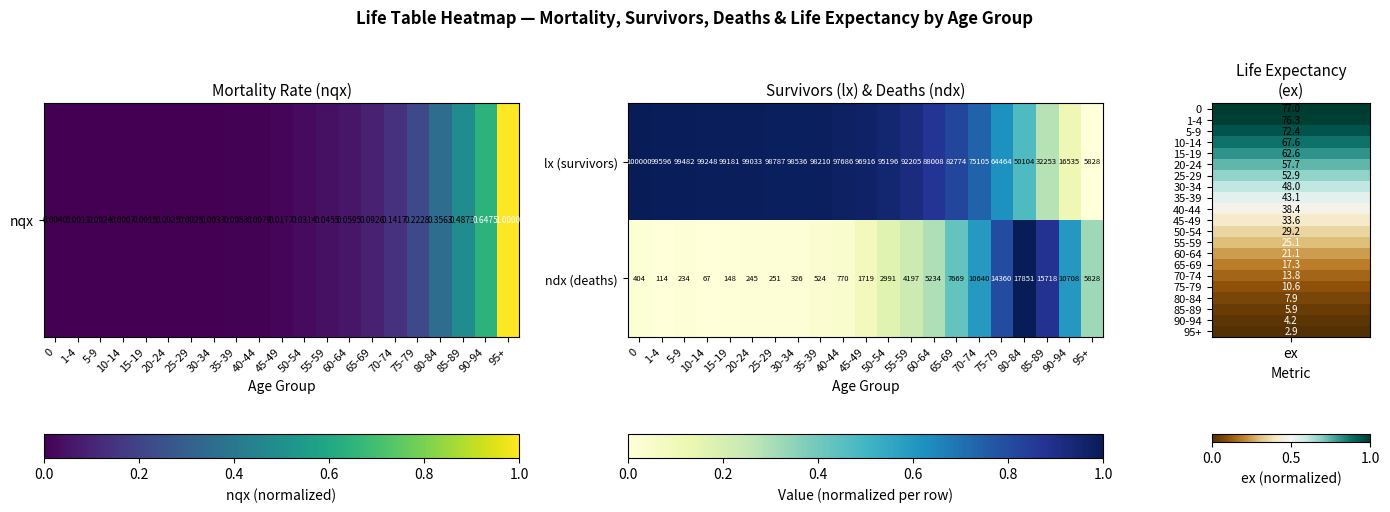

The lx (survivors) series shows 50496 at 55-59. True or false?

False